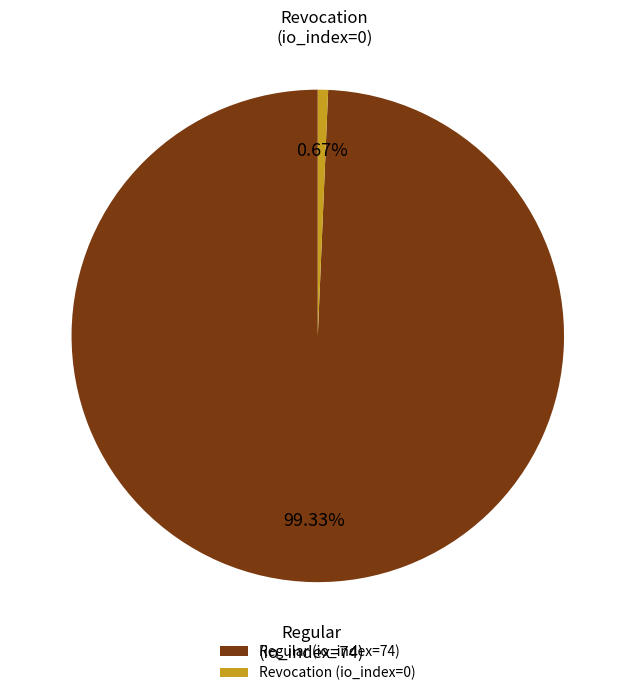

Which category has the biggest portion of the pie?

Regular (io_index=74)